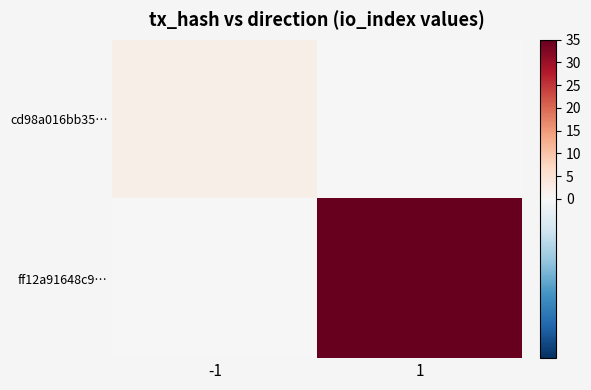

Which series has the largest range (max minus min)?

ff12a91648c9…